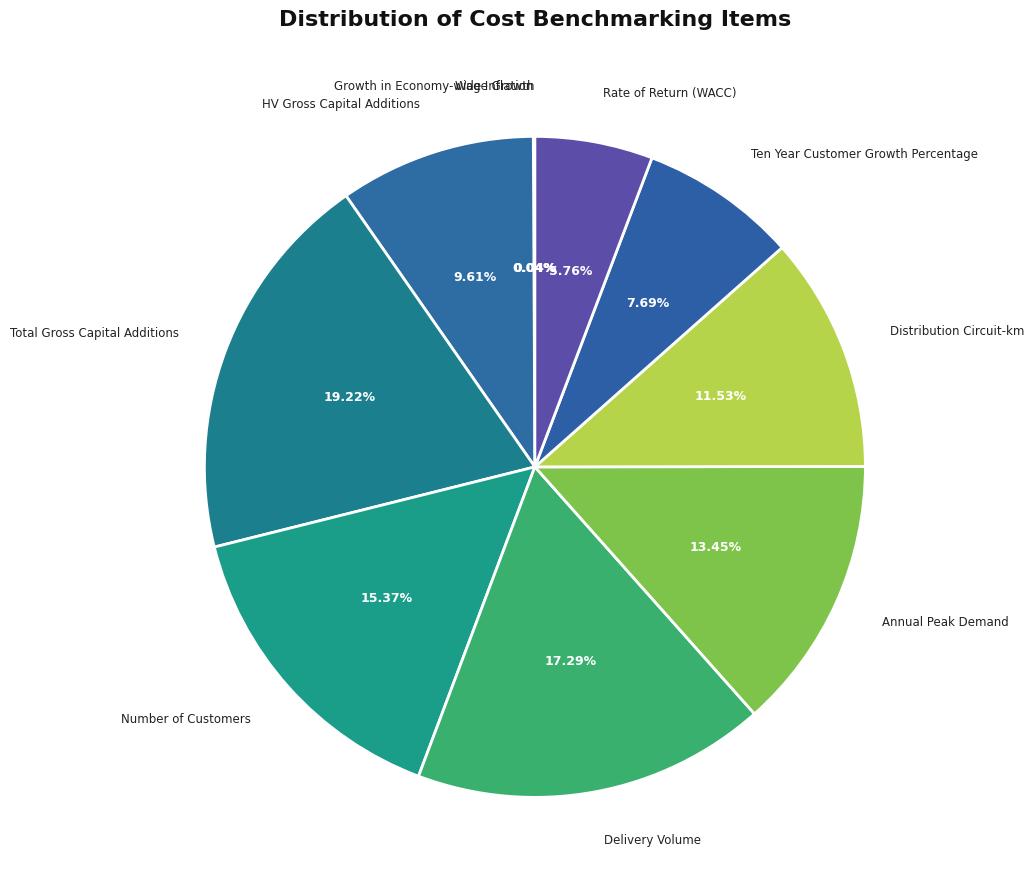

To the nearest percent, what percentage of the pie is Delivery Volume?

17%